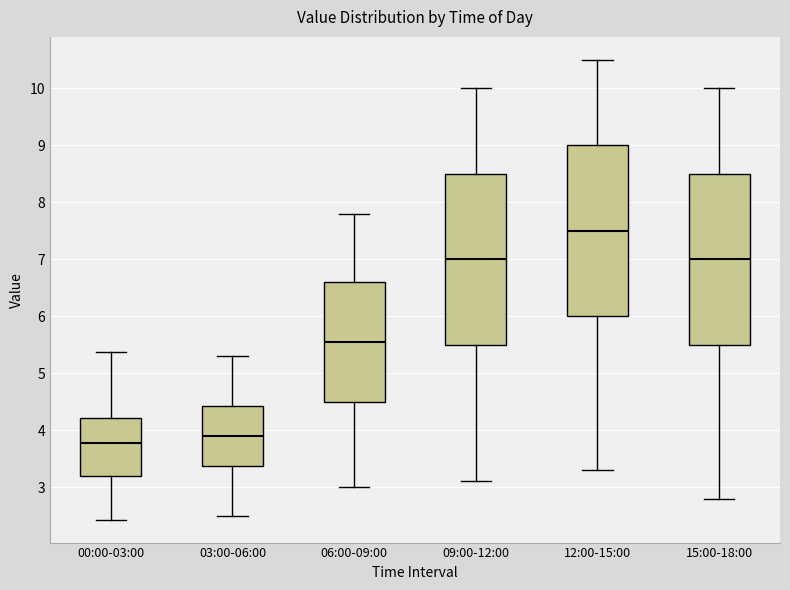

Where is the lower edge of the box for 12:00-15:00 on the y-axis? The values are not printed on the chart, so give them approximately, as read against the axis.

6.0